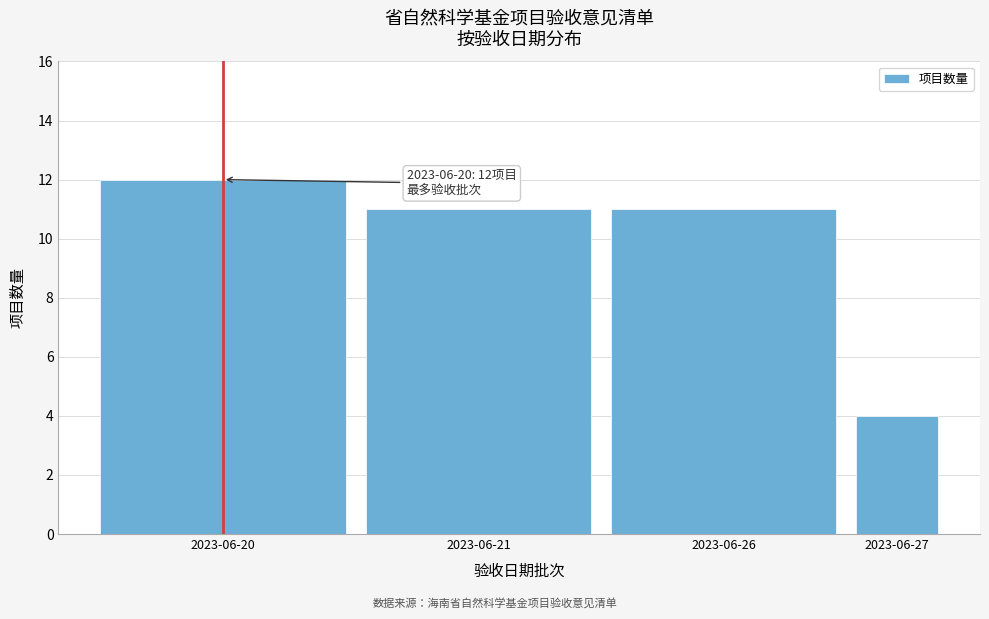

Reading left to right, extract all data points from this chart.

2023-06-20=12	2023-06-21=11	2023-06-26=11	2023-06-27=4